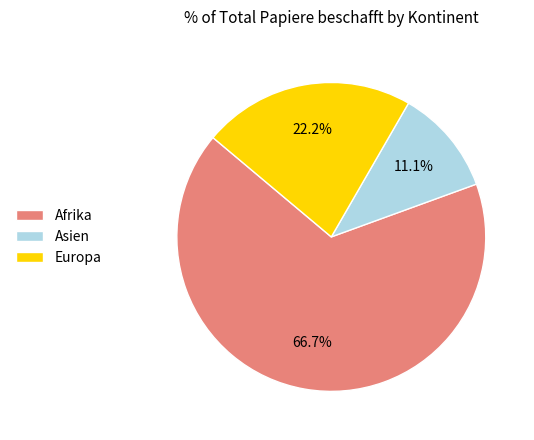

Rank the categories by value from highest to lowest.

Afrika, Europa, Asien